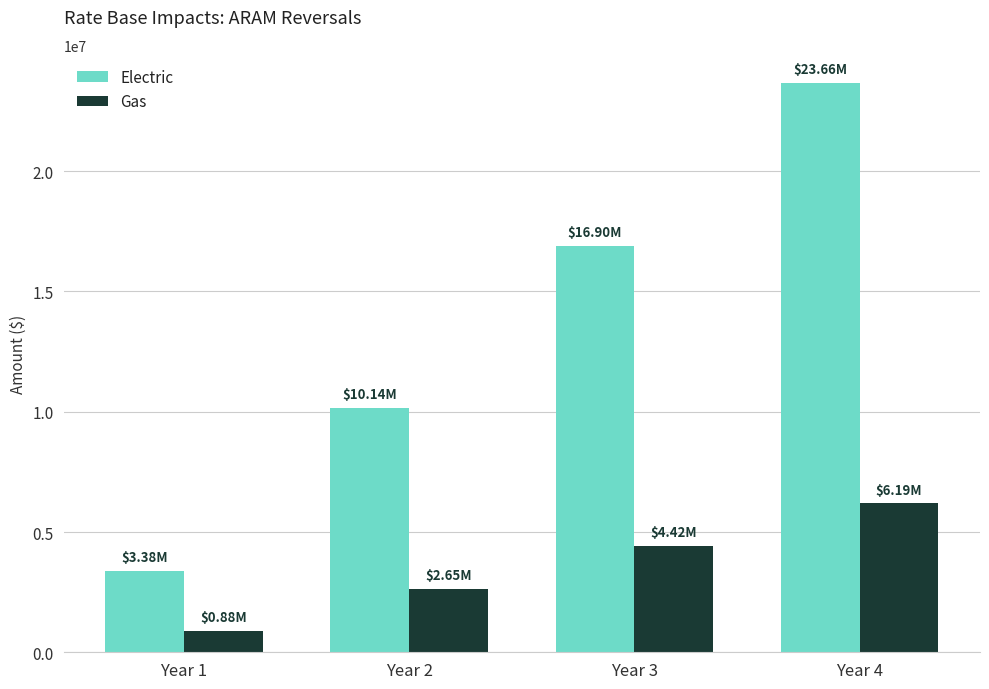

Rank the series by their average value, from highest to lowest.

Electric, Gas